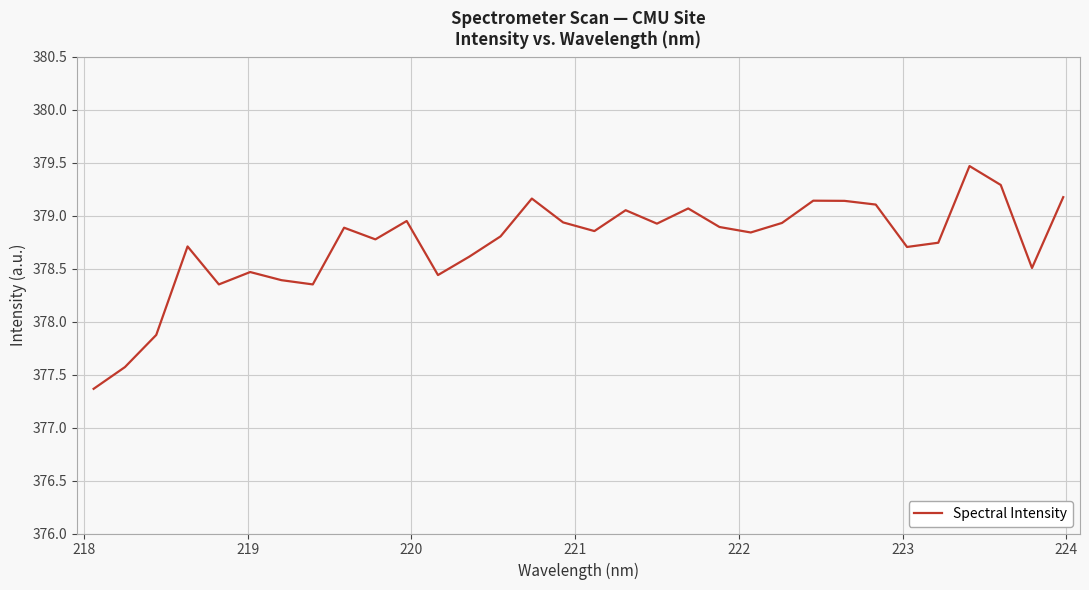

What is the greatest value displayed?

379.5